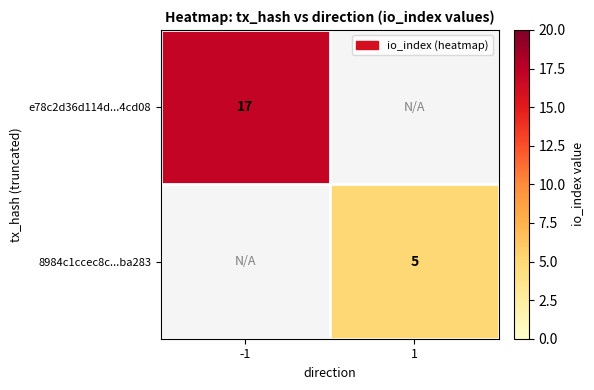

The 8984c1ccec8c...ba283 series shows 5 at 1. True or false?

True